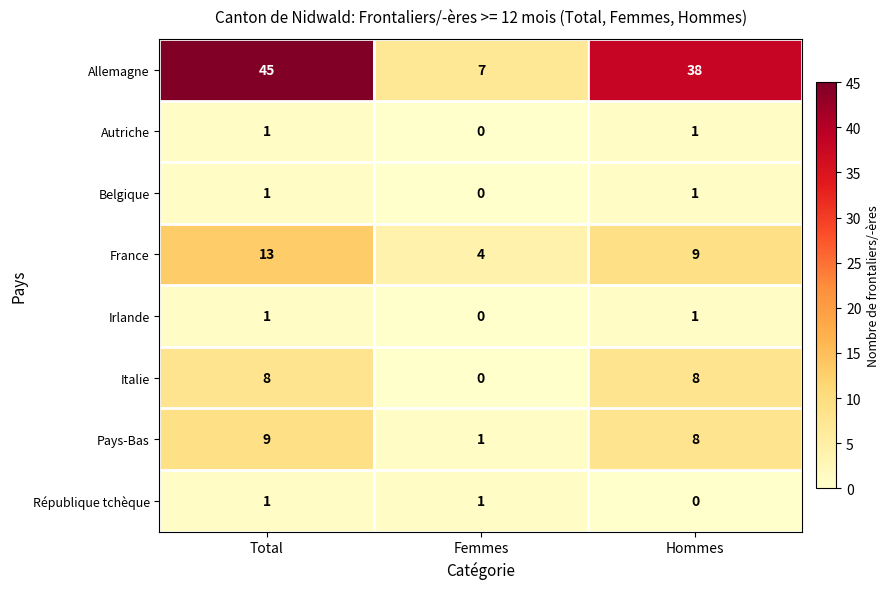

At how many categories does at least one series exceed 41?

1